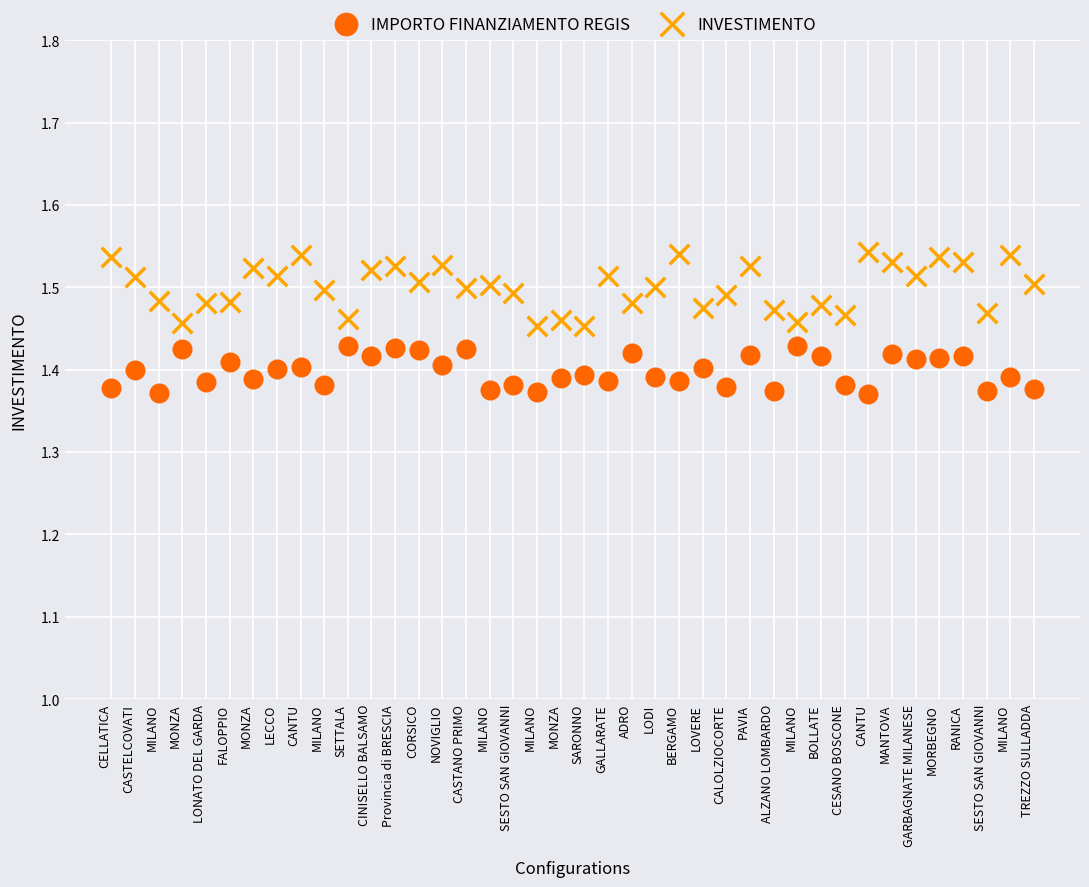

Which series contains the lowest Y value?

IMPORTO FINANZIAMENTO REGIS